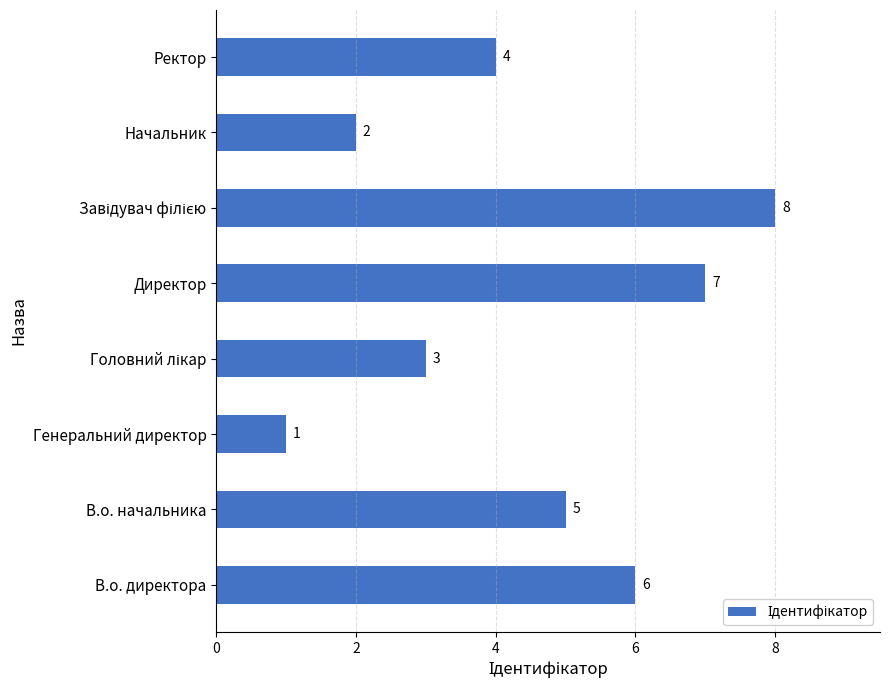

Read the value at Ректор.

4